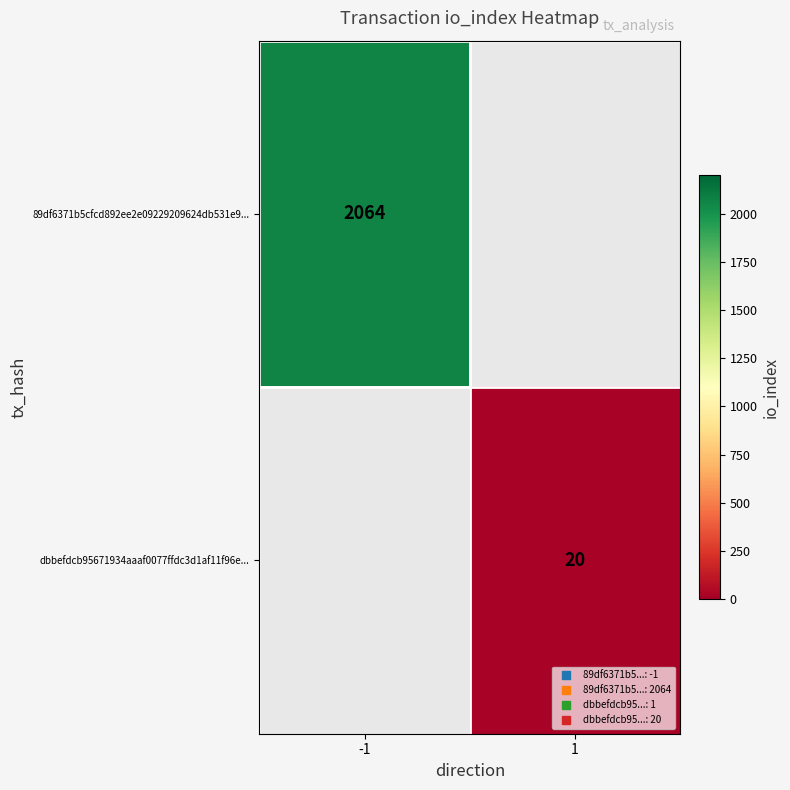

At 1, list the series in order from smallest to largest.

89df6371b5cfcd892ee2e09229209624db531e9..., dbbefdcb95671934aaaf0077ffdc3d1af11f96e...